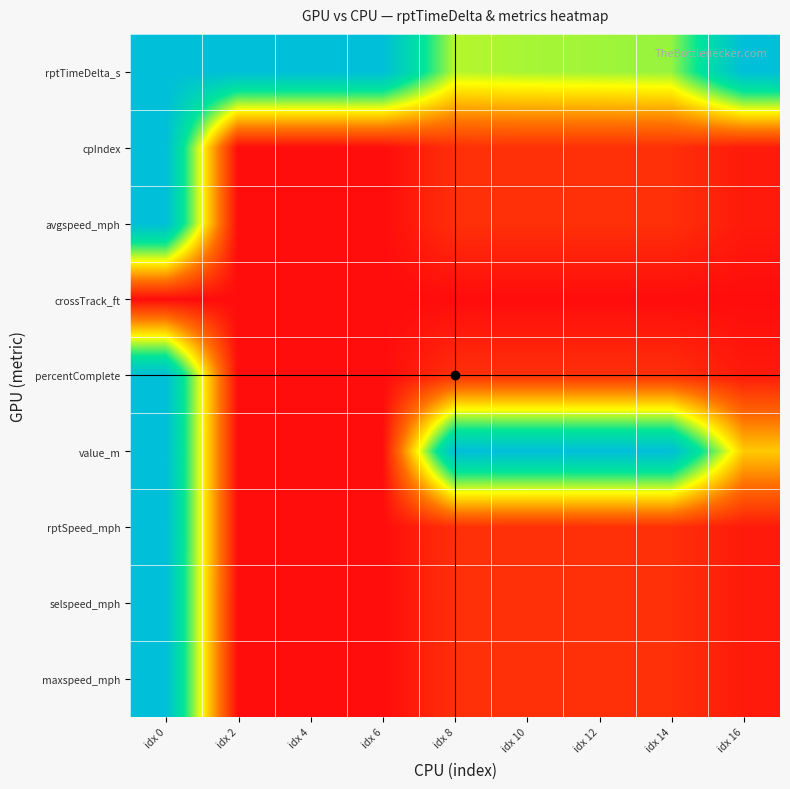

Reading right to left, transcribe all the data shown in this chart.

rptTimeDelta_s: idx 16=1.0	idx 14=0.6	idx 12=0.6	idx 10=0.6	idx 8=0.6	idx 6=1.0	idx 4=1.0	idx 2=1.0	idx 0=1.0
cpIndex: idx 16=0.0	idx 14=0.1	idx 12=0.1	idx 10=0.1	idx 8=0.1	idx 6=0.0	idx 4=0.0	idx 2=0.0	idx 0=1.0
avgspeed_mph: idx 16=0.0	idx 14=0.1	idx 12=0.1	idx 10=0.1	idx 8=0.1	idx 6=0.0	idx 4=0.0	idx 2=0.0	idx 0=1.0
crossTrack_ft: idx 16=0.0	idx 14=0.0	idx 12=0.0	idx 10=0.0	idx 8=0.0	idx 6=0.0	idx 4=0.0	idx 2=0.0	idx 0=0.0
percentComplete: idx 16=0.0	idx 14=0.1	idx 12=0.1	idx 10=0.1	idx 8=0.1	idx 6=0.0	idx 4=0.0	idx 2=0.0	idx 0=1.0
value_m: idx 16=0.4	idx 14=1.0	idx 12=1.0	idx 10=1.0	idx 8=1.0	idx 6=0.0	idx 4=0.0	idx 2=0.0	idx 0=1.0
rptSpeed_mph: idx 16=0.0	idx 14=0.1	idx 12=0.1	idx 10=0.1	idx 8=0.1	idx 6=0.0	idx 4=0.0	idx 2=0.0	idx 0=1.0
selspeed_mph: idx 16=0.0	idx 14=0.1	idx 12=0.1	idx 10=0.1	idx 8=0.1	idx 6=0.0	idx 4=0.0	idx 2=0.0	idx 0=1.0
maxspeed_mph: idx 16=0.0	idx 14=0.1	idx 12=0.1	idx 10=0.1	idx 8=0.1	idx 6=0.0	idx 4=0.0	idx 2=0.0	idx 0=1.0